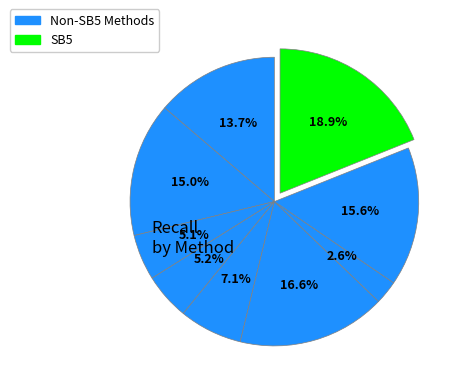

How many segments does this pie chart have?

9